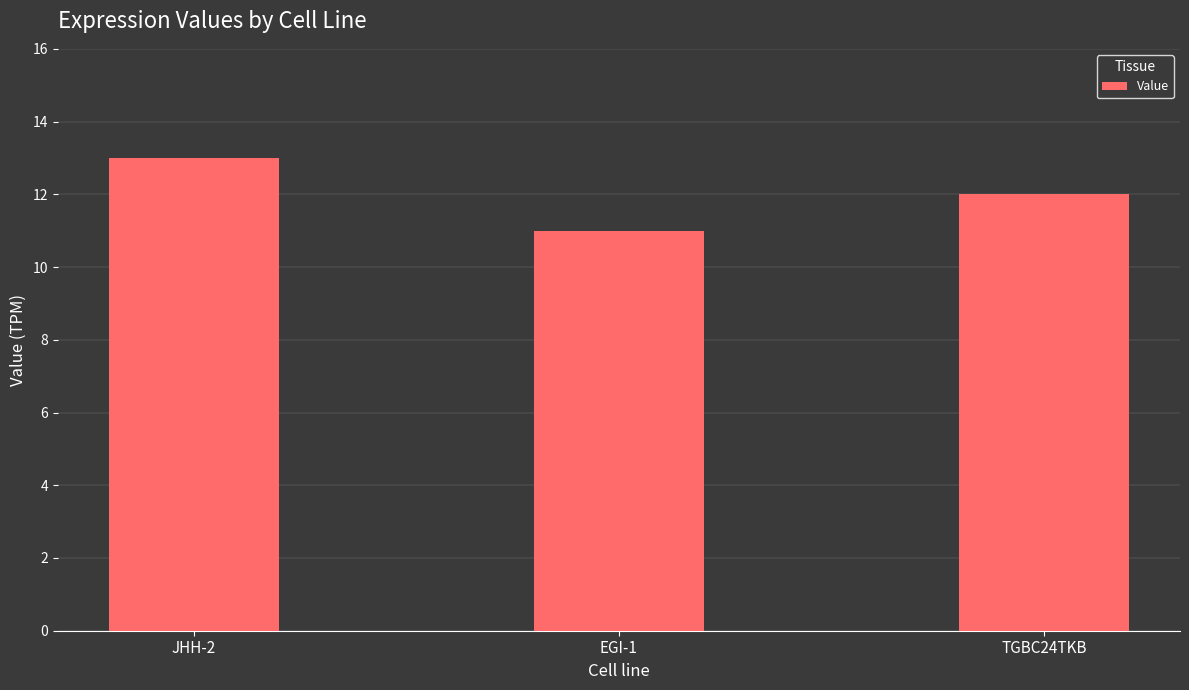

List the labels in order of value, smallest first.

EGI-1, TGBC24TKB, JHH-2